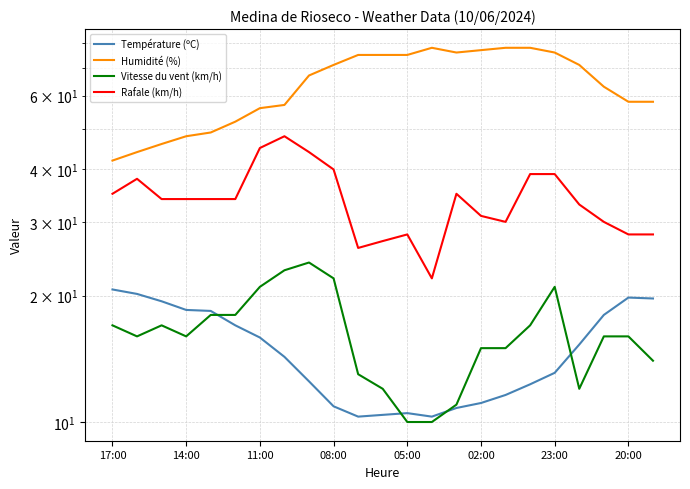

What is the total value across all series at 16?

134.6